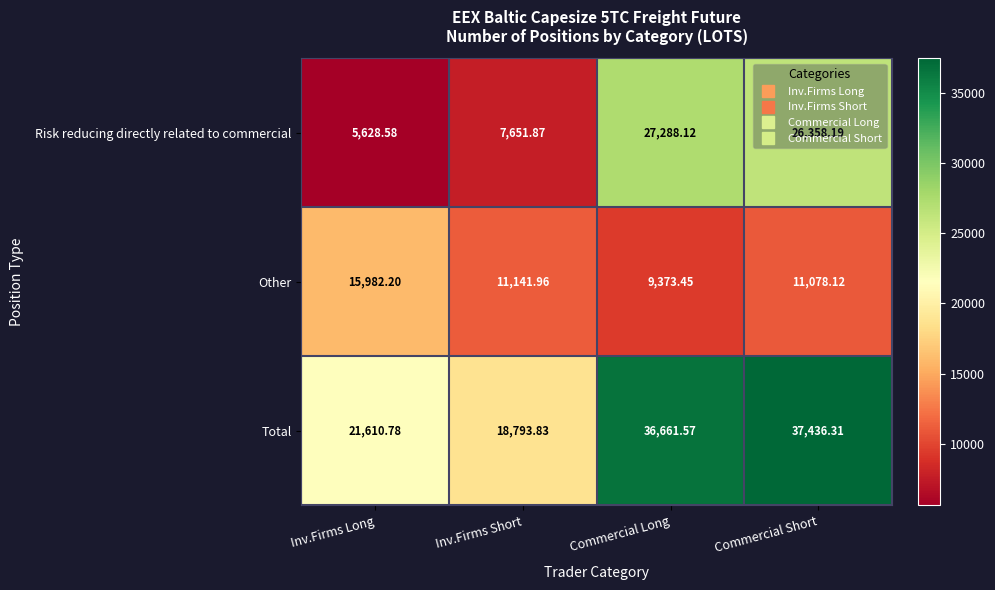

List the series in order of their overall mean, highest first.

Total, Risk reducing directly related to commercial, Other